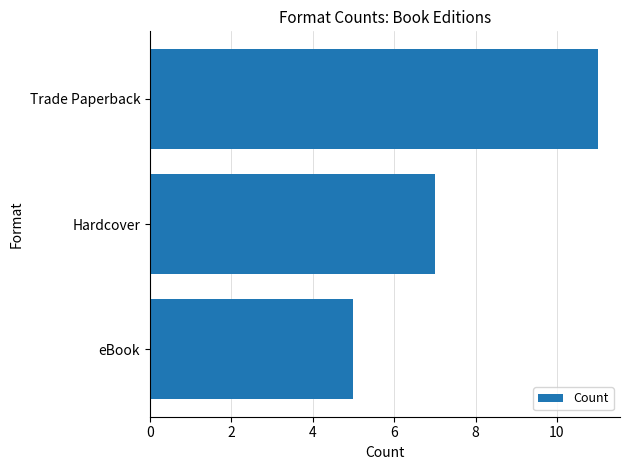

At which label is the value closest to 8?

Hardcover